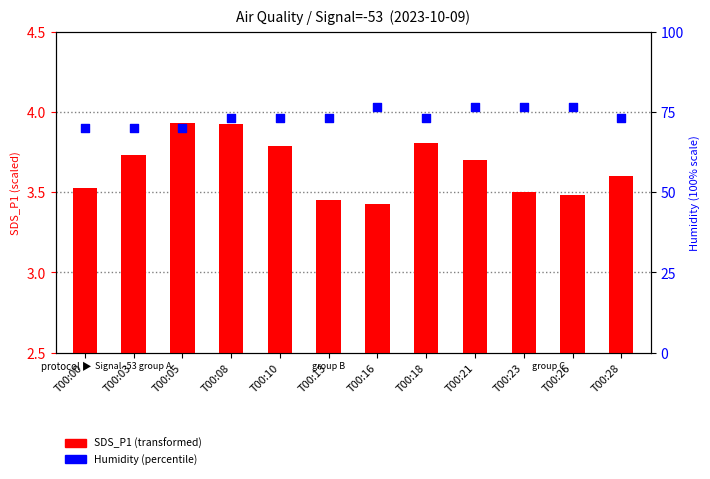

At which category is the sum across all series the highest?

T00:21